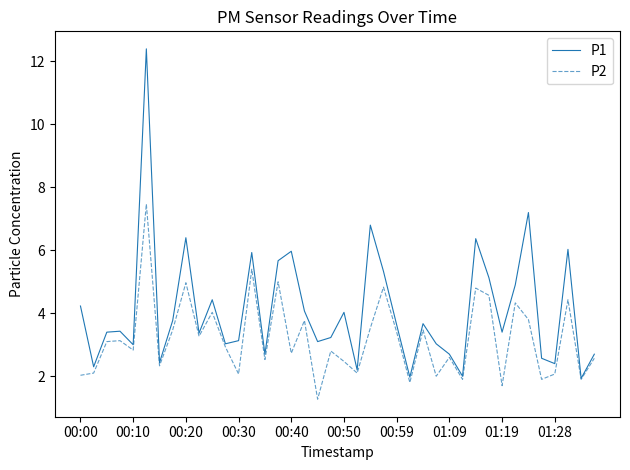

Which series has the largest total across all categories?

P1